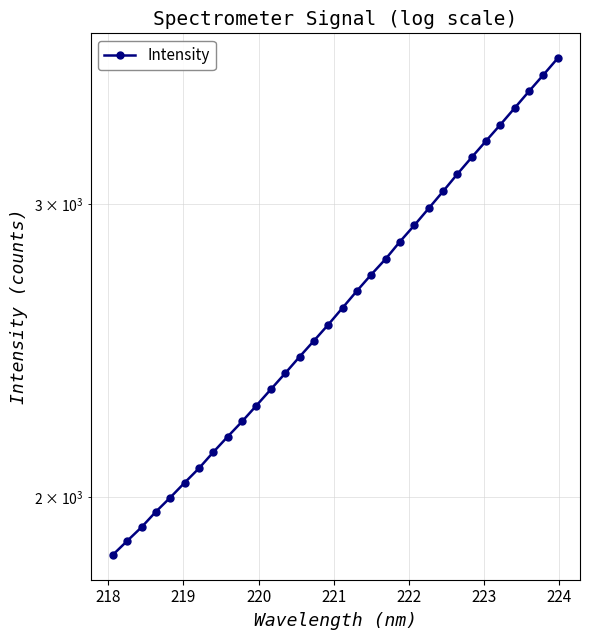

What is the value of the 17th point from the left?

2599.9